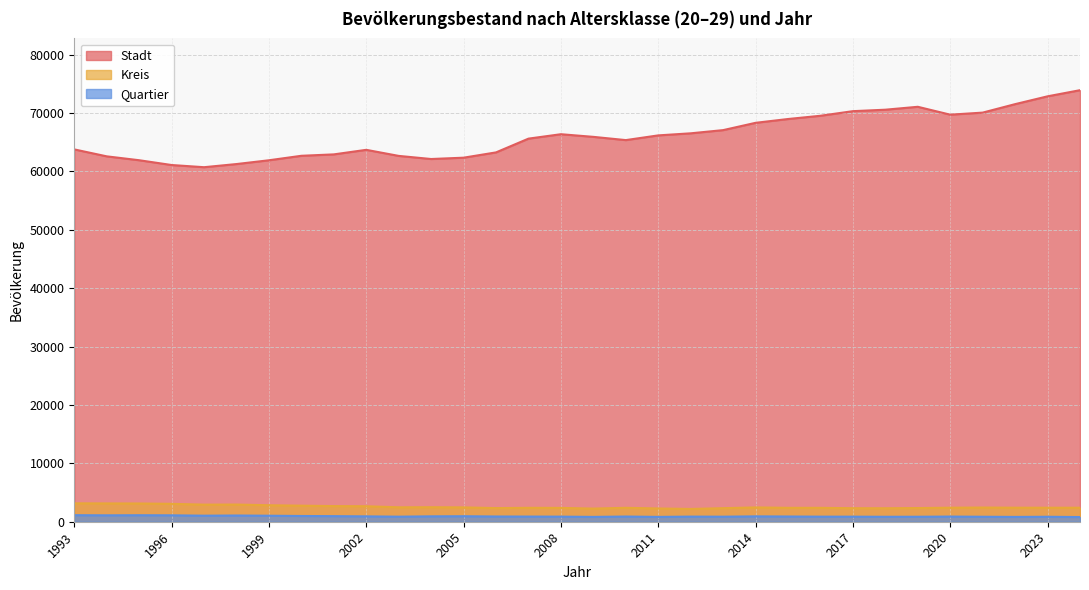

What is the spread (max minus min) of values at 2020?

68825